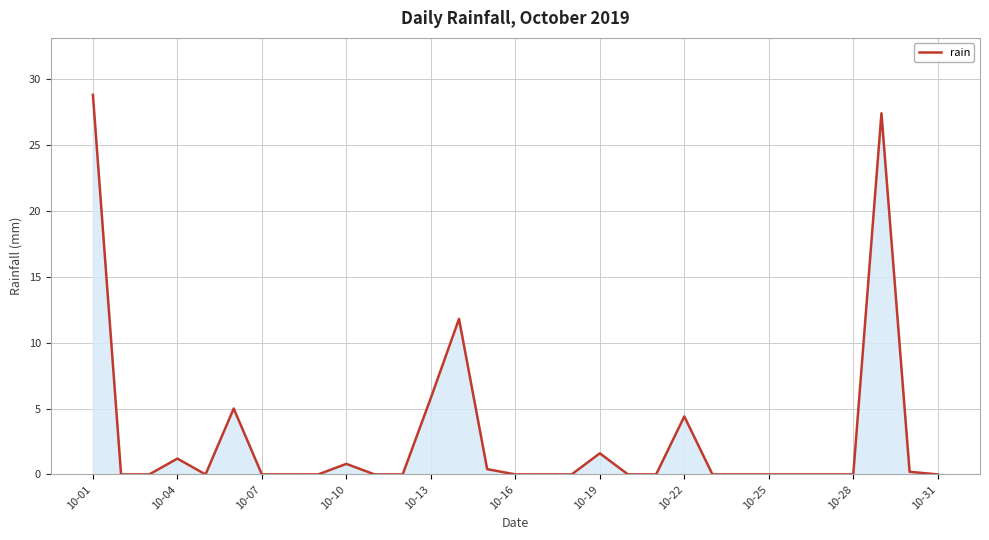

What is the difference between the maximum and minimum values?

28.8